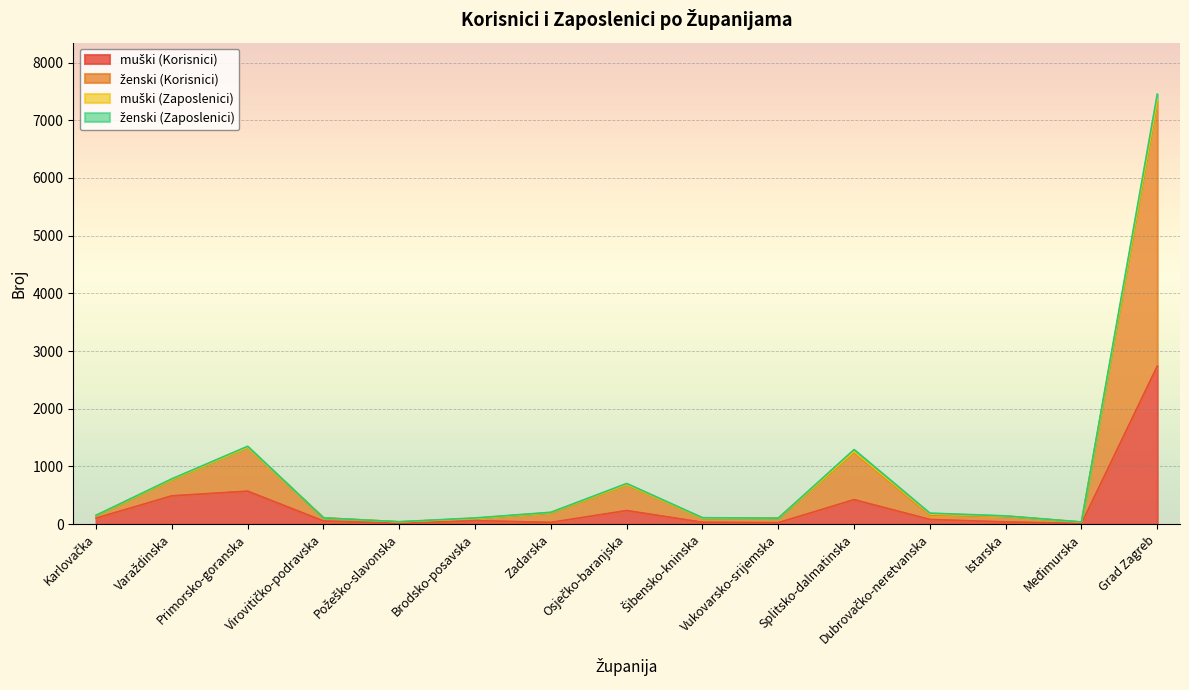

True or false: muški (Korisnici) has more than 0 interior local peaks.

True